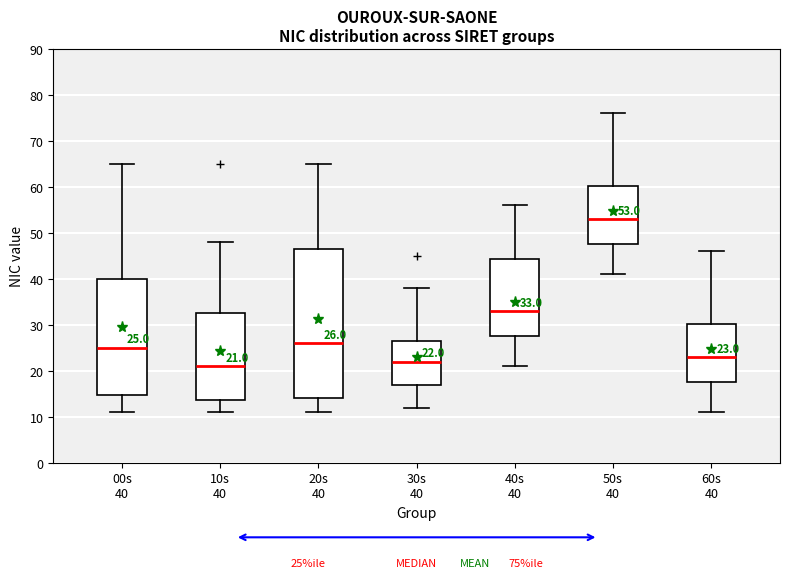

Which box's median line is the lowest?

10s 40